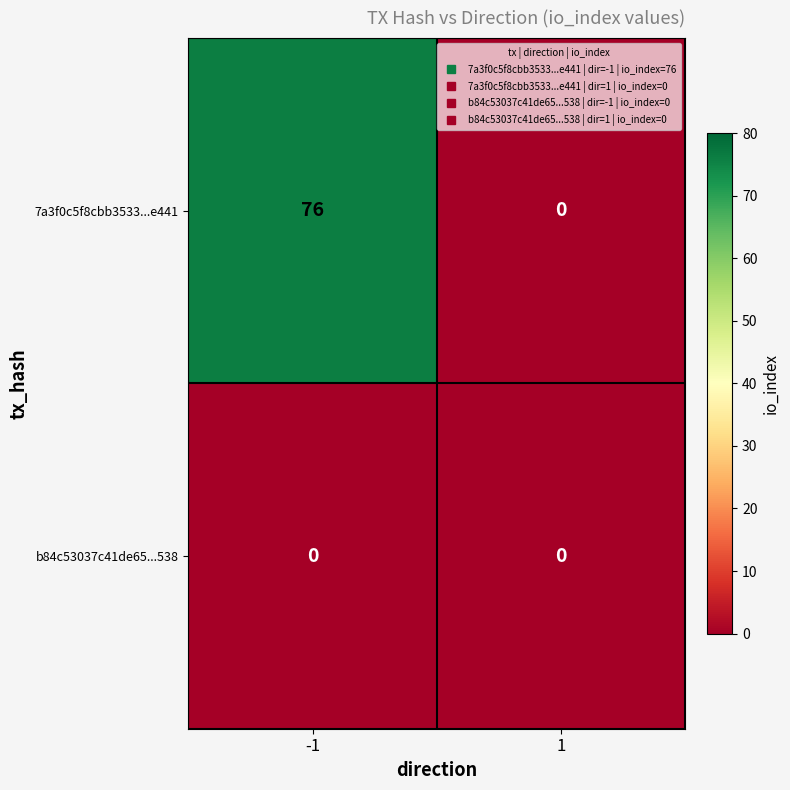

At how many categories does at least one series exceed 47?

1